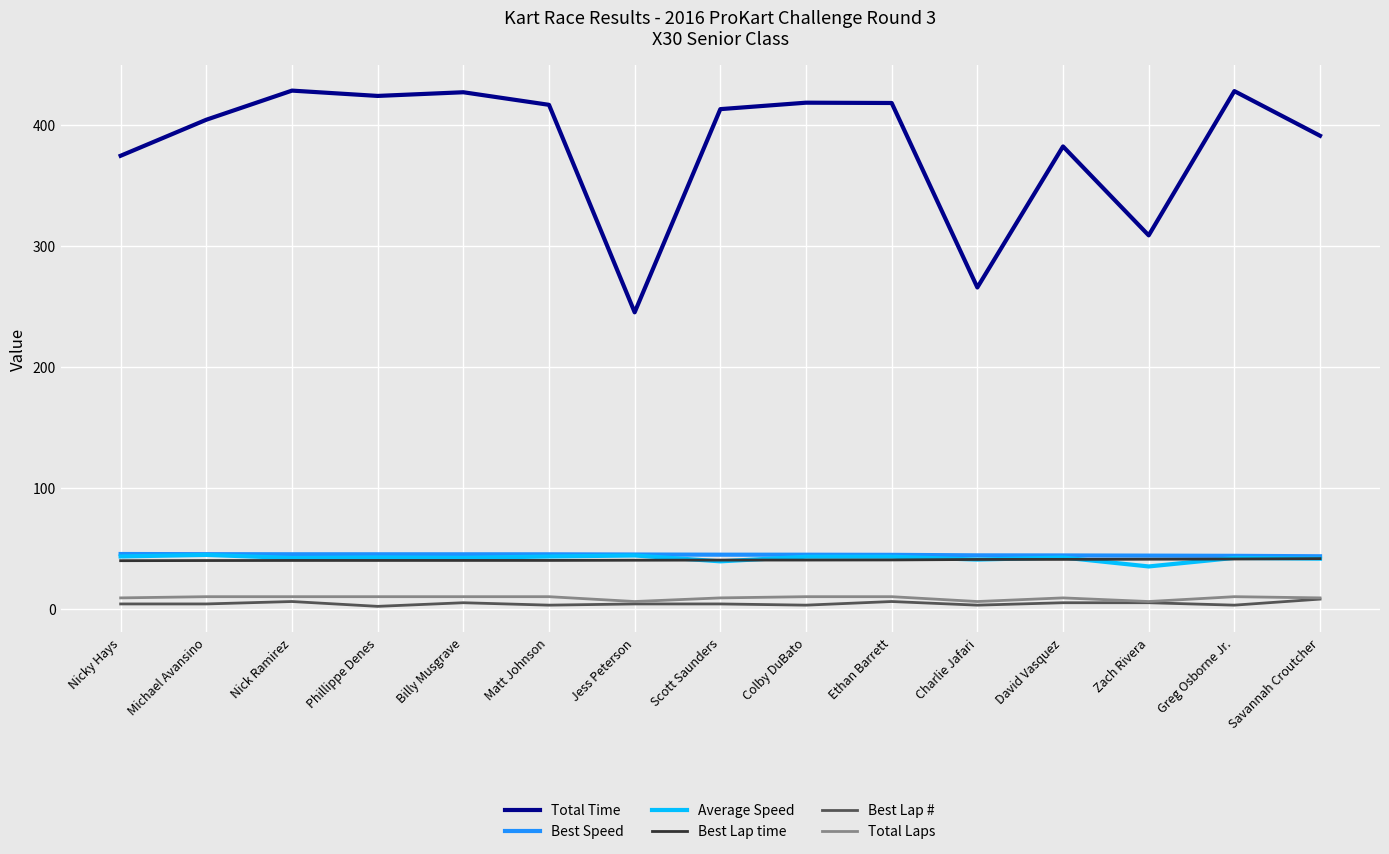

Between Nick Ramirez and Zach Rivera, which series saw the biggest shift?

Total Time